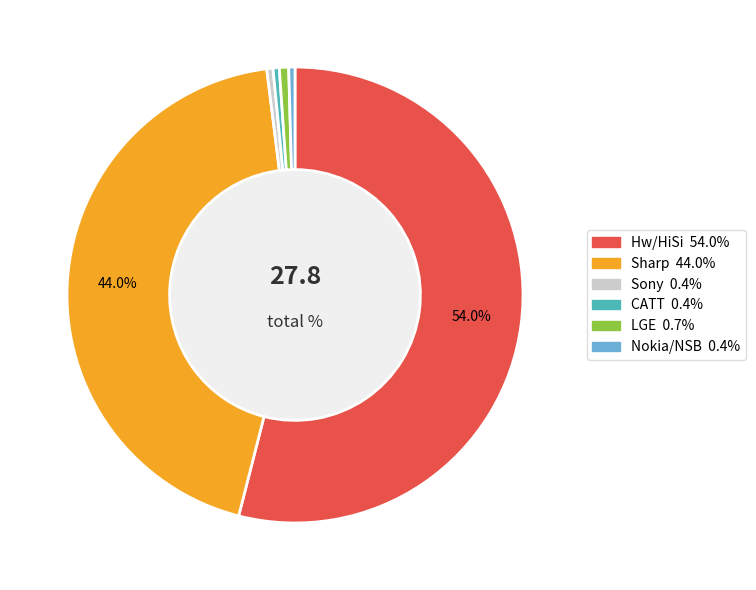

What percentage is NOT represented by Sharp?

56.0%